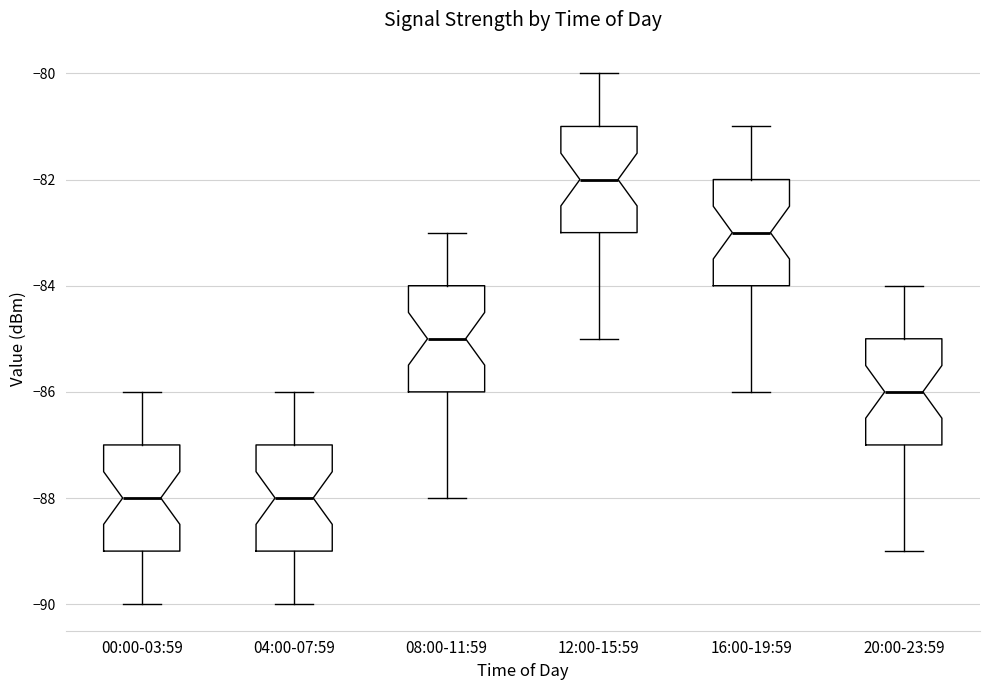

Which box has the highest median line?

12:00-15:59